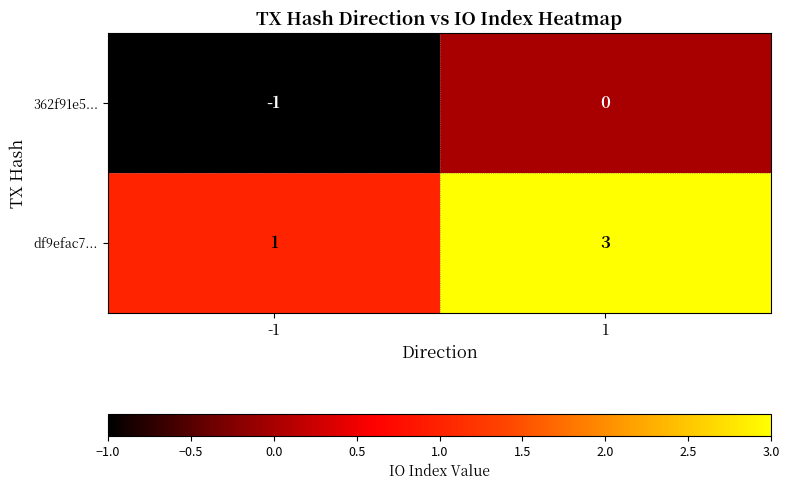

What is the sum of all df9efac7... values?

4